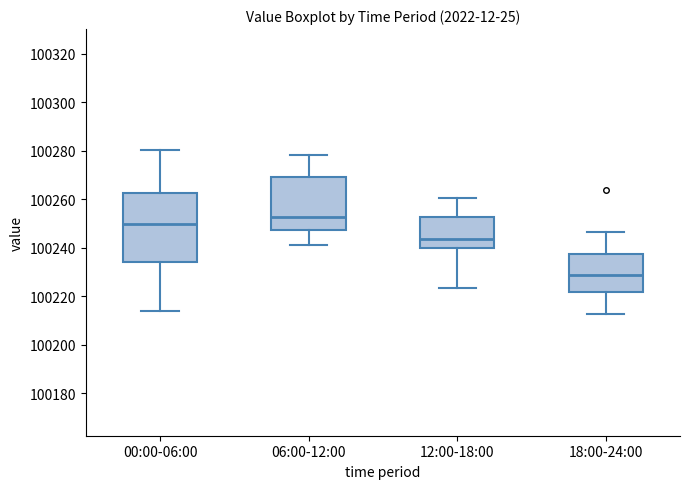

Reading left to right, read every box against the y-axis: the position of its median line, the range the box covers, and the ends of its whiskers. The values are not printed on the chart, so give them approximately, as read against the axis.

00:00-06:00: median 100250, box 100234 to 100262, whiskers 100214 to 100280
06:00-12:00: median 100252, box 100248 to 100268, whiskers 100242 to 100278
12:00-18:00: median 100244, box 100240 to 100252, whiskers 100224 to 100260
18:00-24:00: median 100228, box 100222 to 100238, whiskers 100212 to 100246